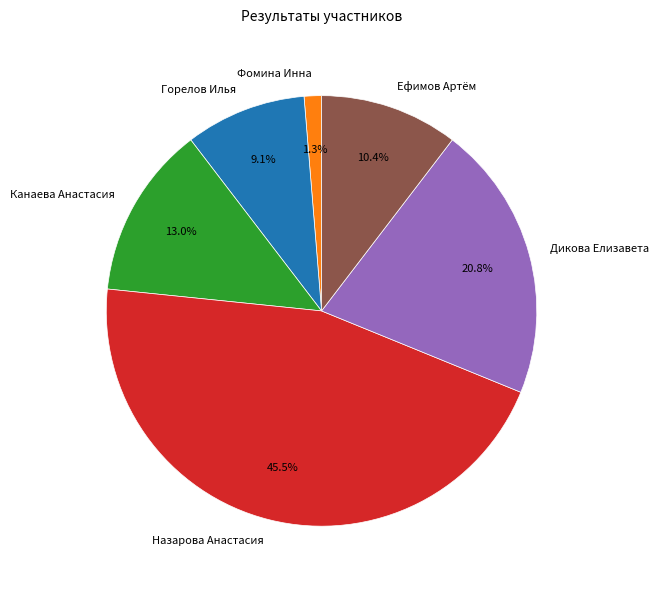

How many segments does this pie chart have?

6